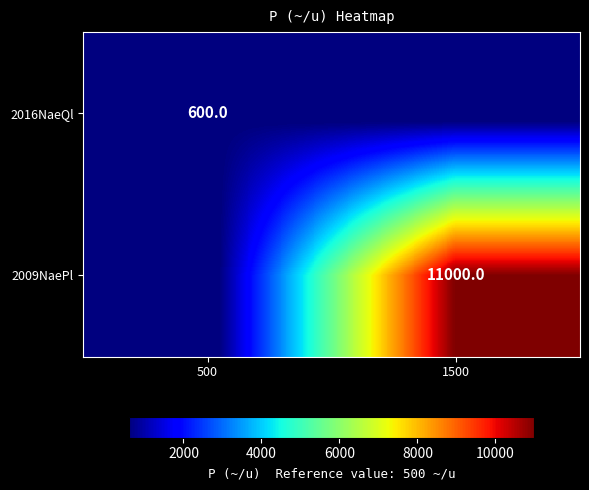

The 2009NaePl series shows 7242 at 1500. True or false?

False